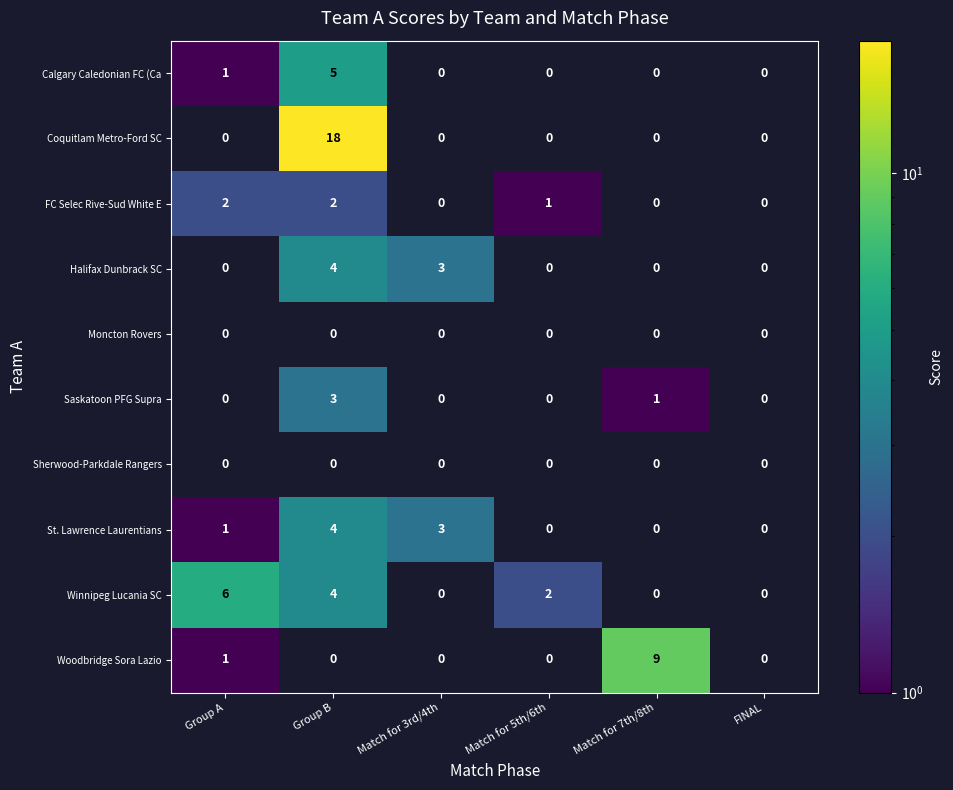

Between Match for 5th/6th and Match for 7th/8th, which series saw the biggest shift?

Woodbridge Sora Lazio